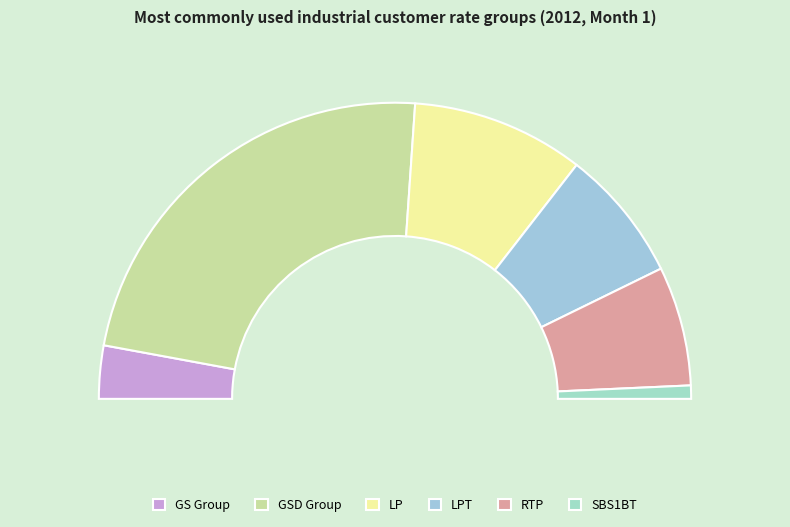

What is the change in value from LP to RTP?

-4